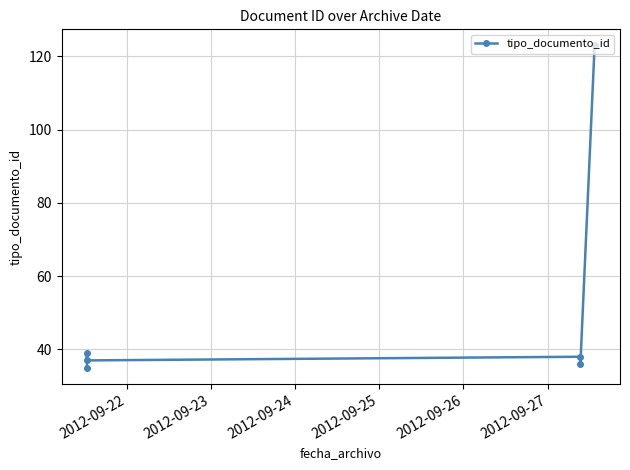

At which category does the chart reach its peak across all series?

2012-09-27